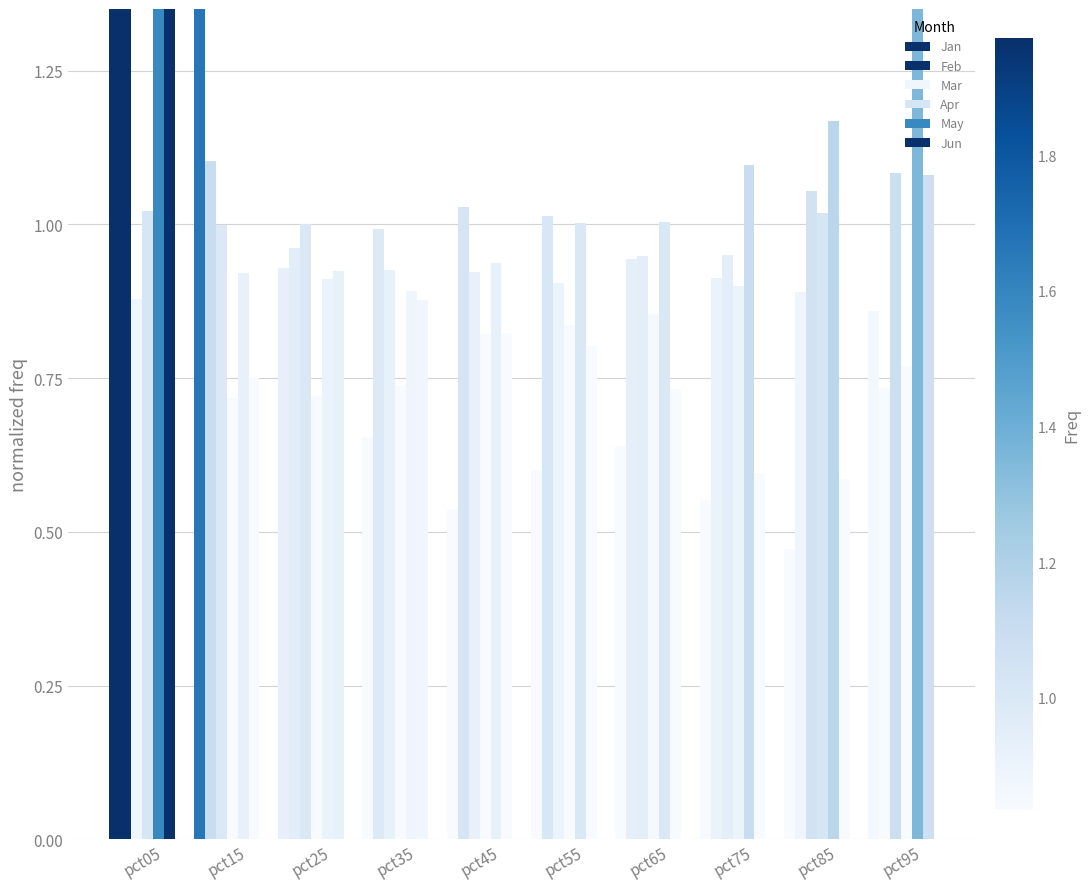

The Feb series shows 1.5 at pct75. True or false?

False